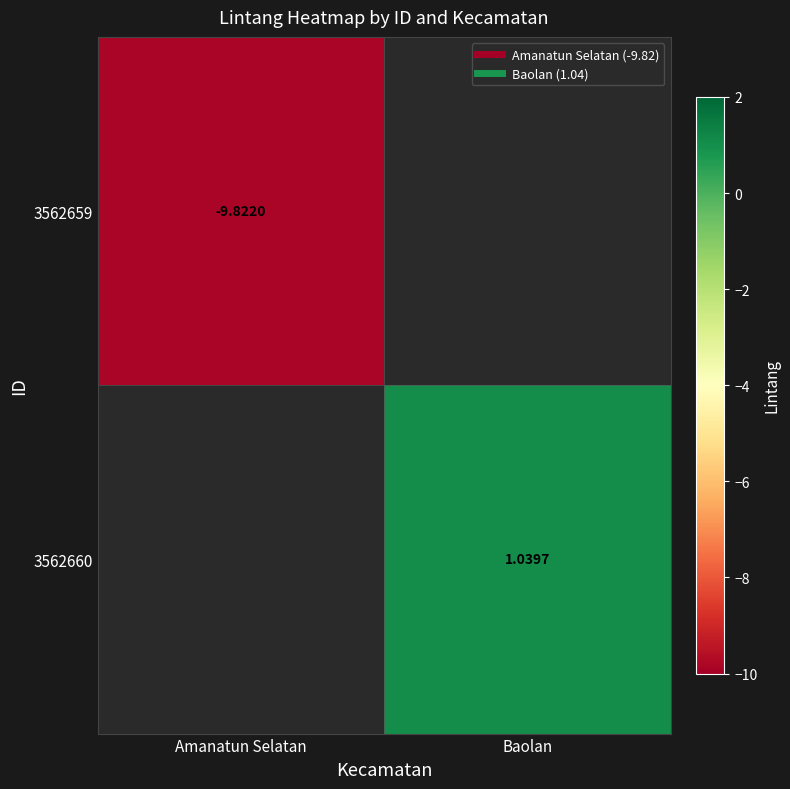

Rank the categories by 3562659 value from highest to lowest.

Amanatun Selatan, Baolan